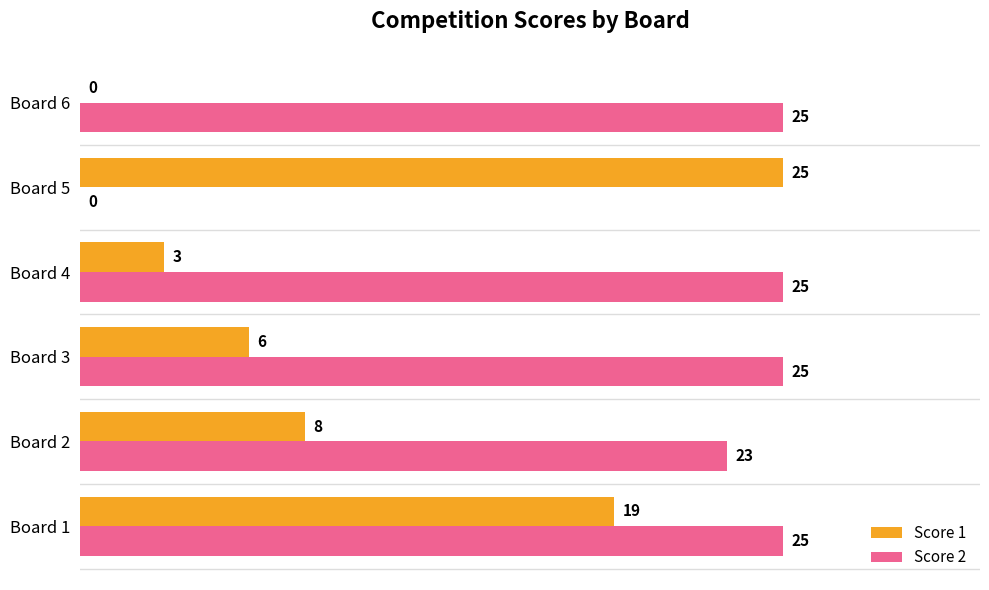

What is the sum of the Score 1 values at Board 5 and Board 2?

33